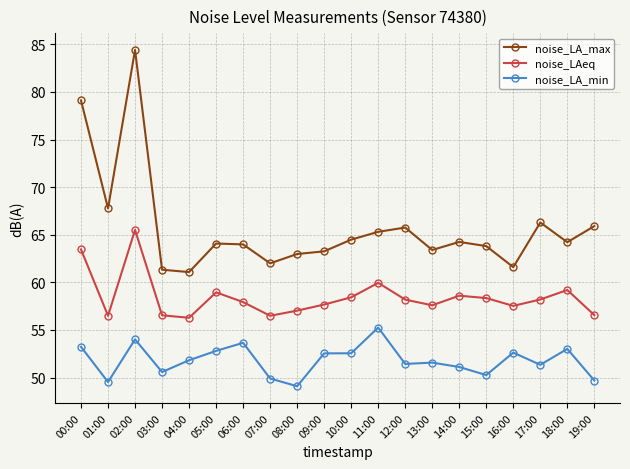

What is the total value across all series at 01:00?

173.8